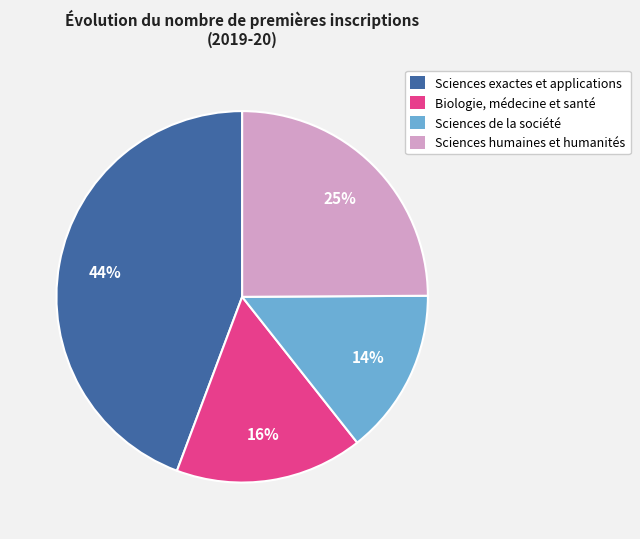

Rank the categories by value from highest to lowest.

Sciences exactes et applications, Sciences humaines et humanités, Biologie, médecine et santé, Sciences de la société